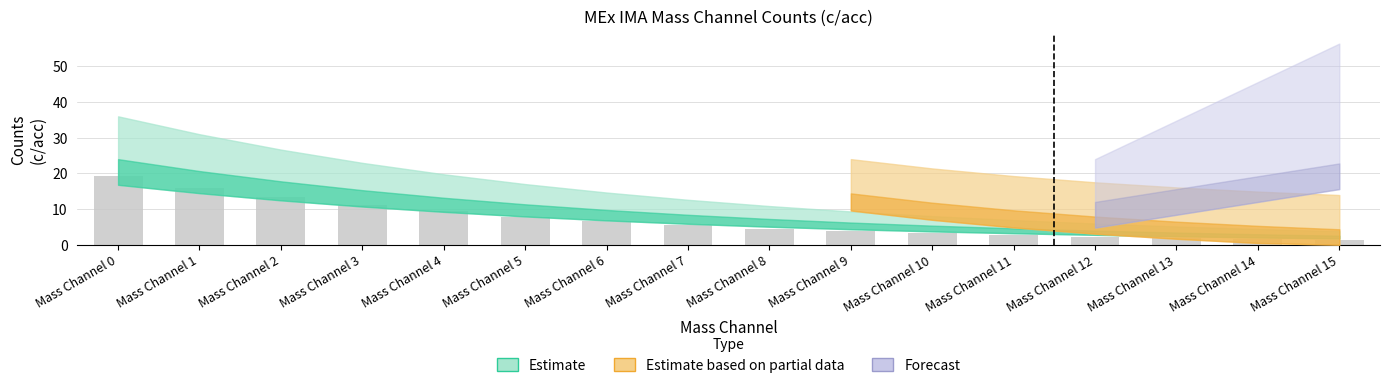

At which label does the data first exceed 5?

Mass Channel 0